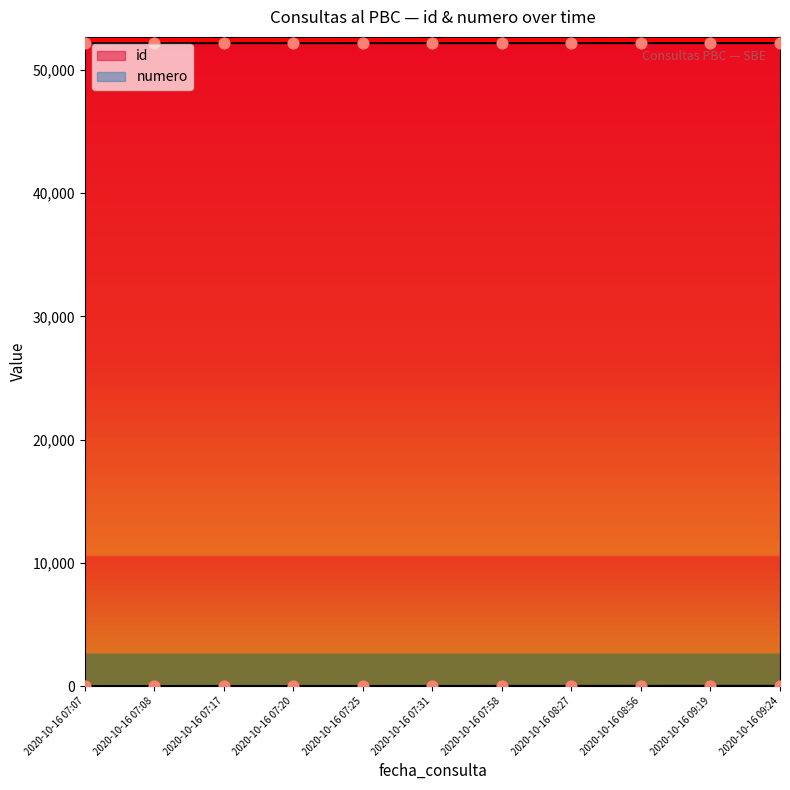

Which series has the largest Y range (max minus min)?

id